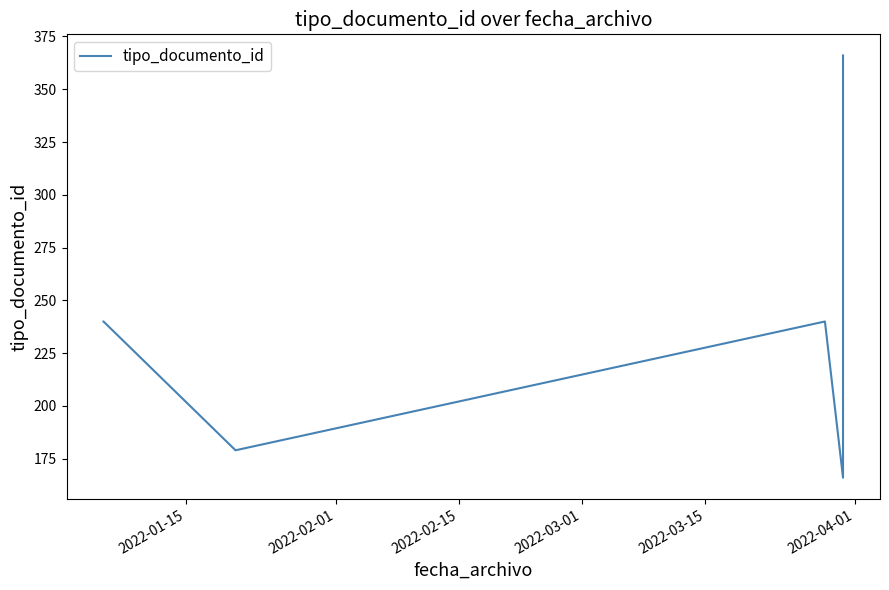

What is the difference between the maximum and minimum values?

200